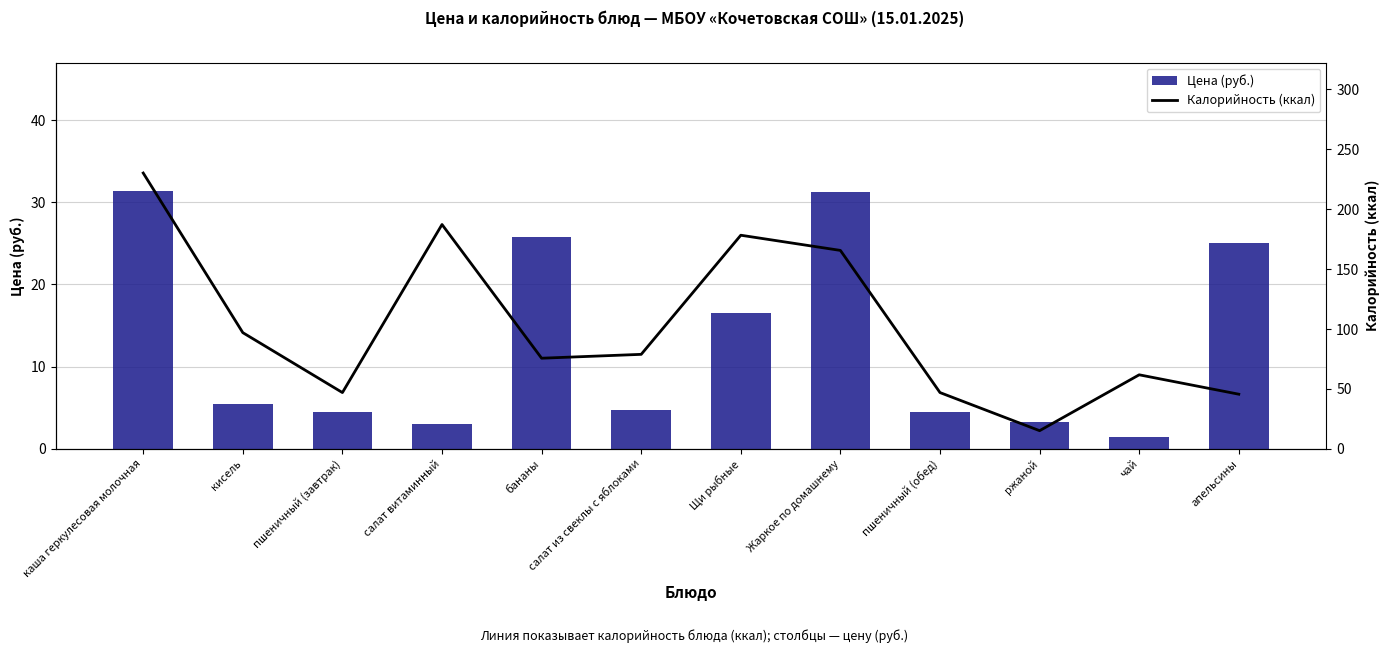

What is the sum of the Цена (руб.) values at салат из свеклы с яблоками and кисель?

10.3